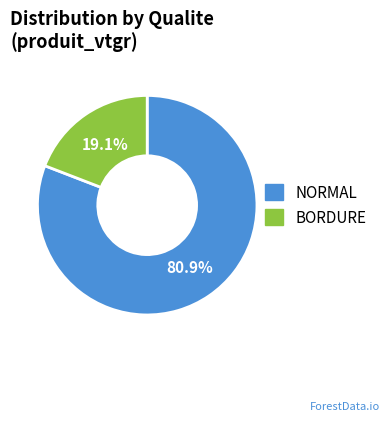

Approximately how many times larger is the value at NORMAL compared to BORDURE?

4.2